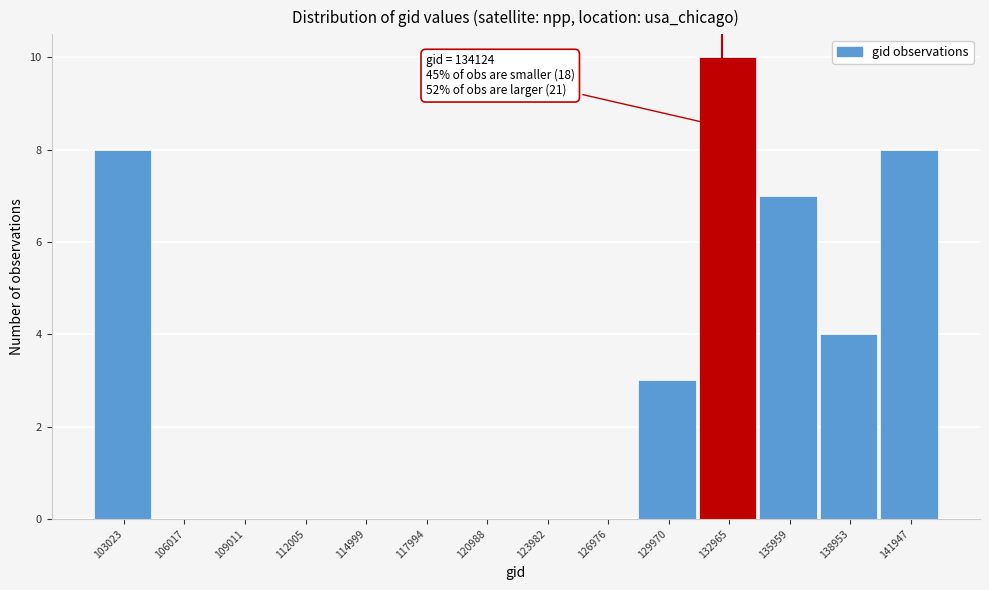

Reading right to left, what are all the values shown in this chart?

141947=8	138953=4	135959=7	132965=10	129970=3	126976=0	123982=0	120988=0	117994=0	114999=0	112005=0	109011=0	106017=0	103023=8